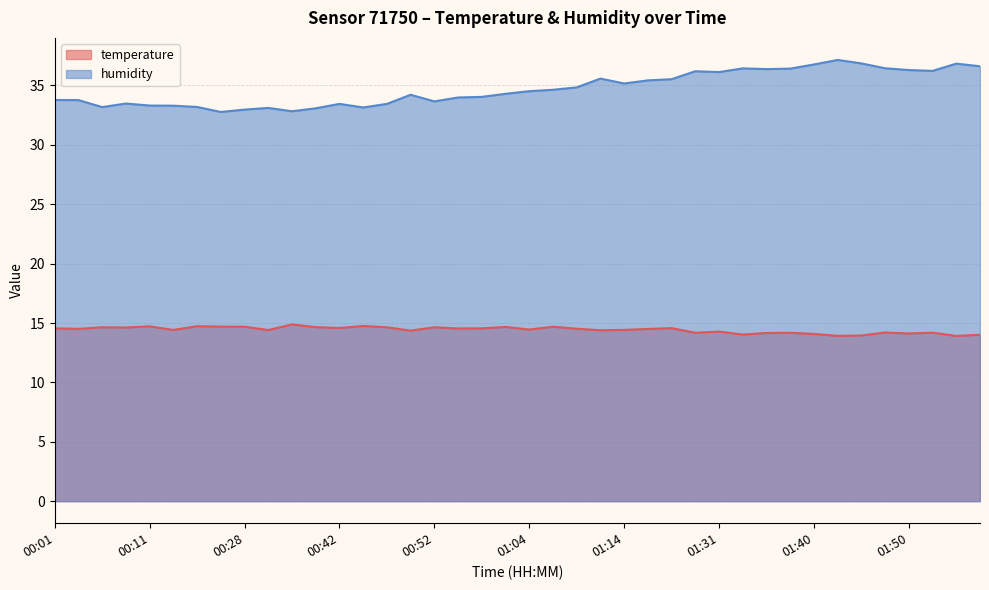

At which category does humidity reach its first local peak?

00:08